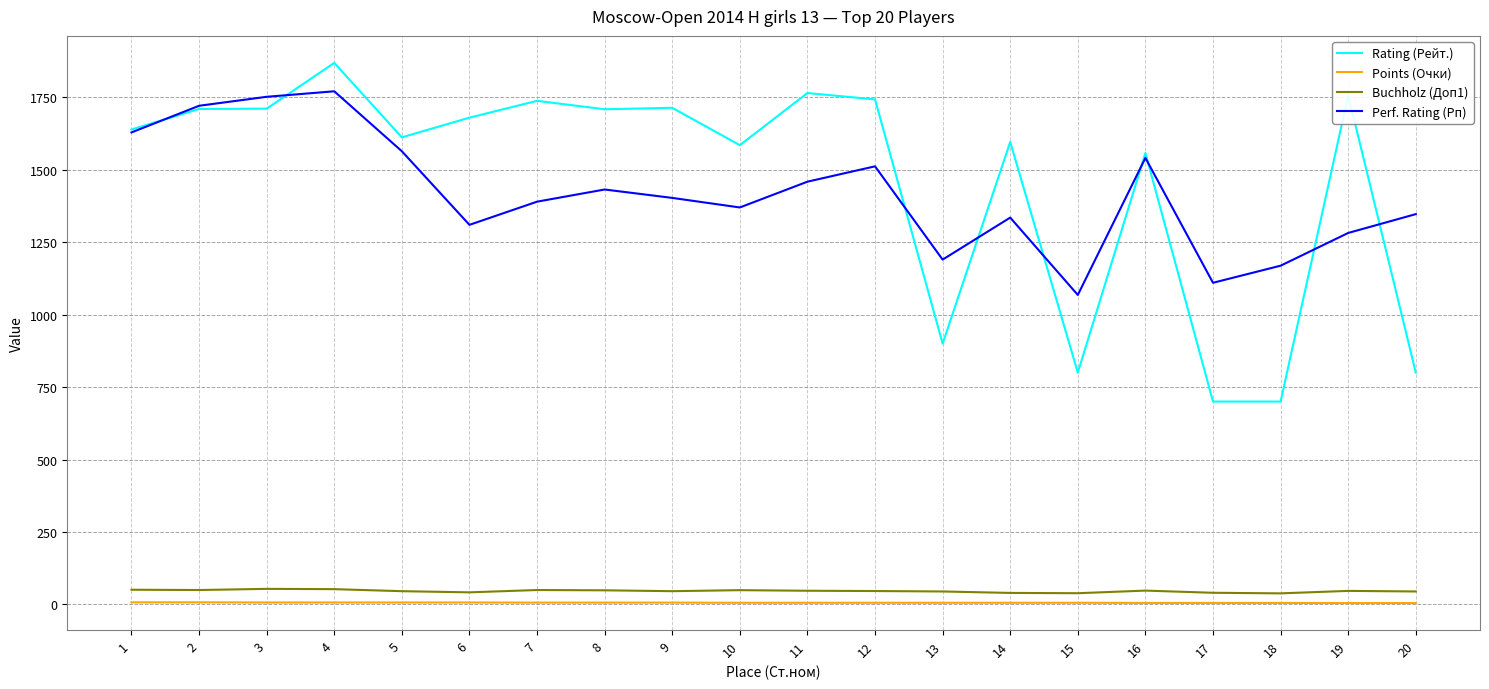

Is the value of Rating (Рейт.) at 6 greater than the value of Buchholz (Доп1) at 9?

Yes